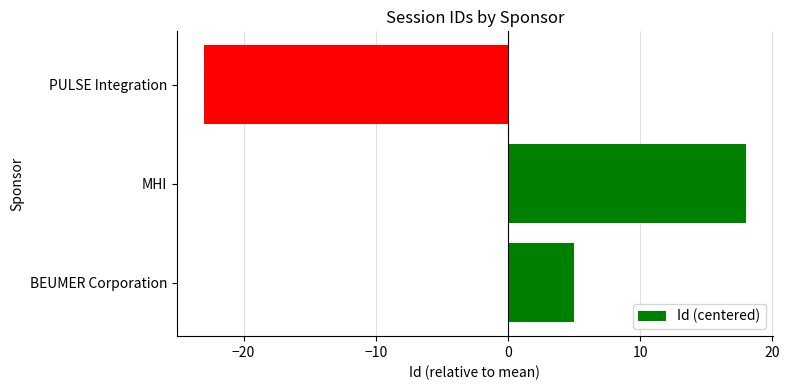

What is the sum of the values at MHI and PULSE Integration?

-5